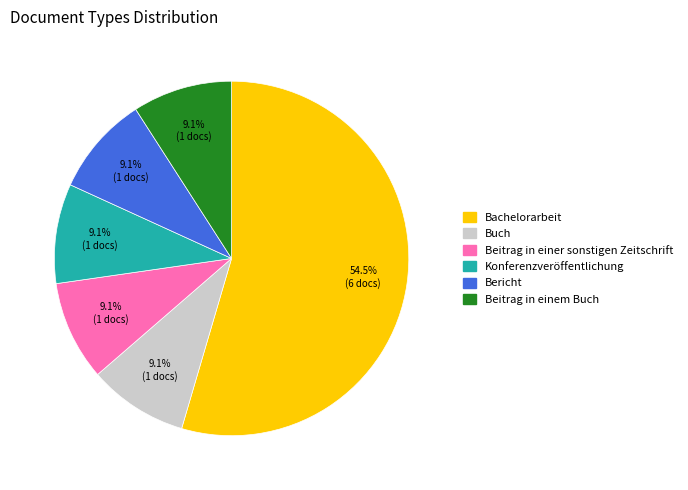

Which has a higher value, Beitrag in einem Buch or Bachelorarbeit?

Bachelorarbeit